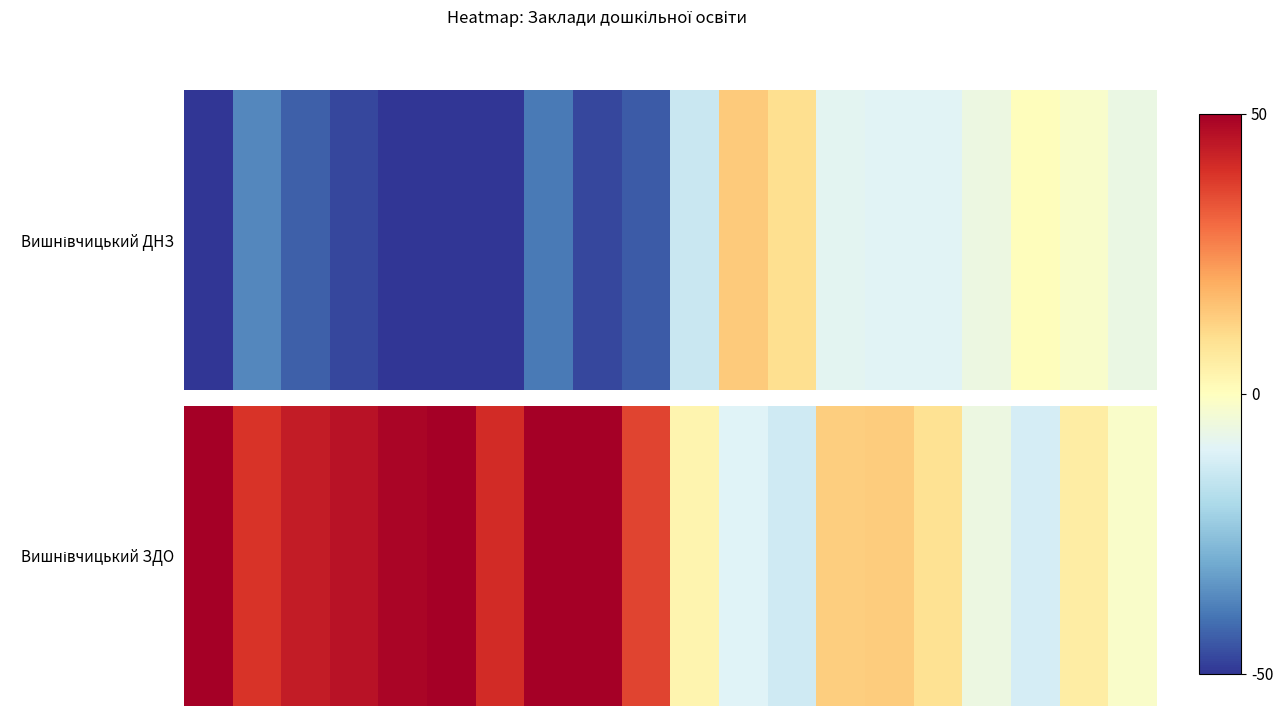

True or false: the data shows 50.0 at 5.

True